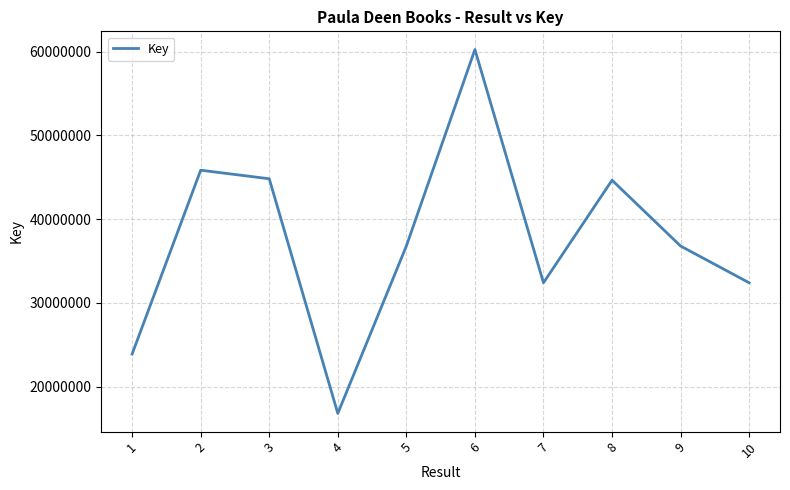

What is the greatest value displayed?

60262195